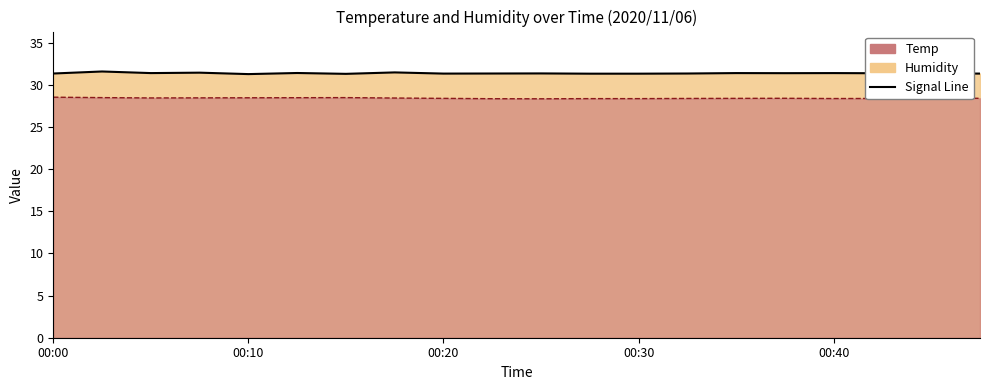

True or false: Temp has more than 1 points higher than both neighbors.

True